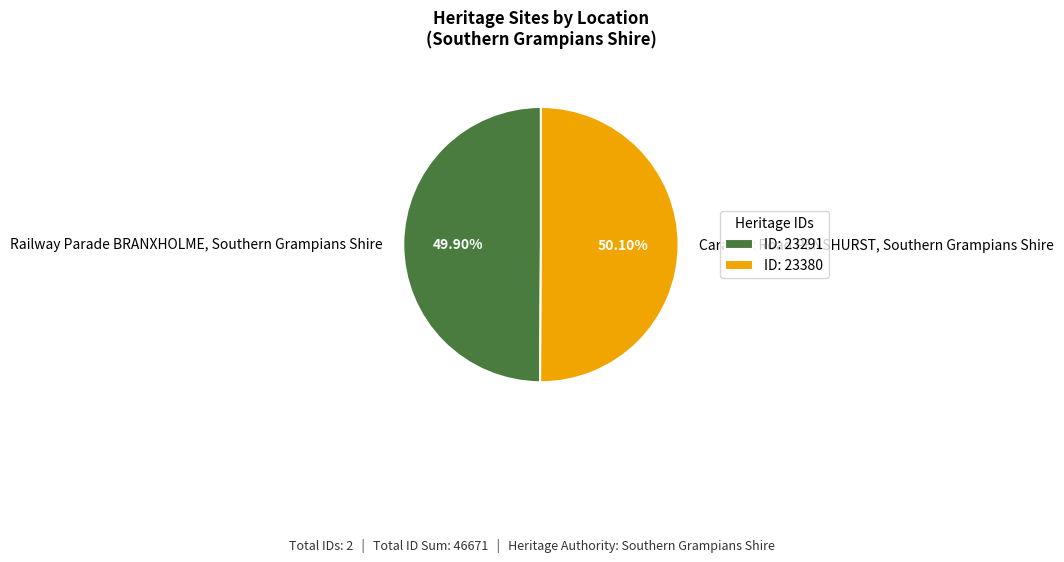

To the nearest percent, what portion does Railway Parade BRANXHOLME, Southern Grampians Shire represent?

50%